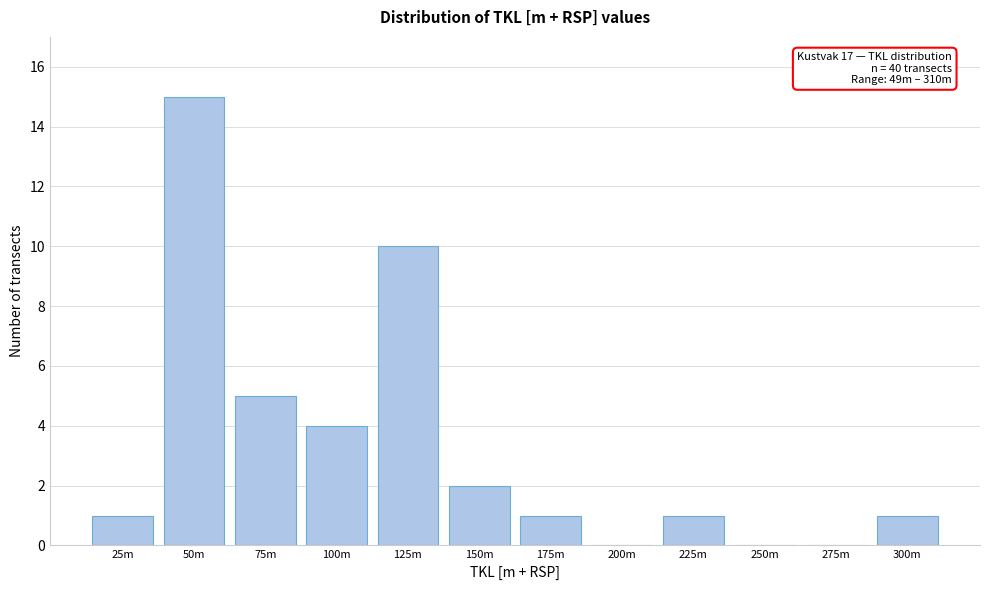

Reading left to right, transcribe all the data shown in this chart.

25m=1	50m=15	75m=5	100m=4	125m=10	150m=2	175m=1	200m=0	225m=1	250m=0	275m=0	300m=1